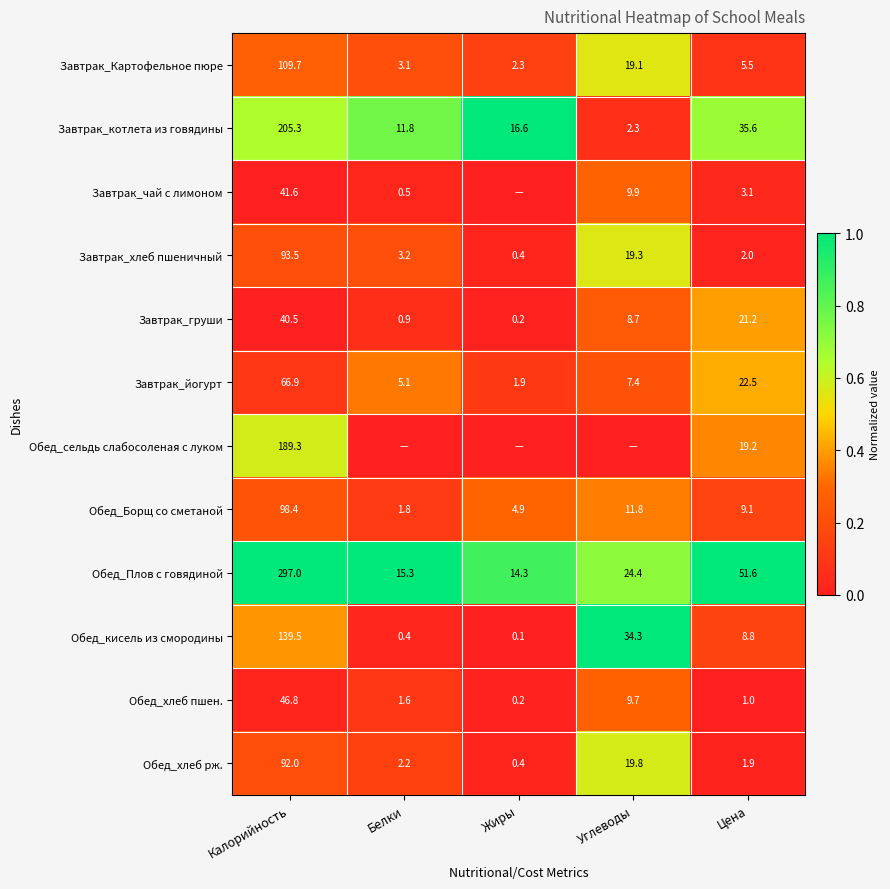

The value of Завтрак_Картофельное пюре at Жиры is 2.3. True or false?

True